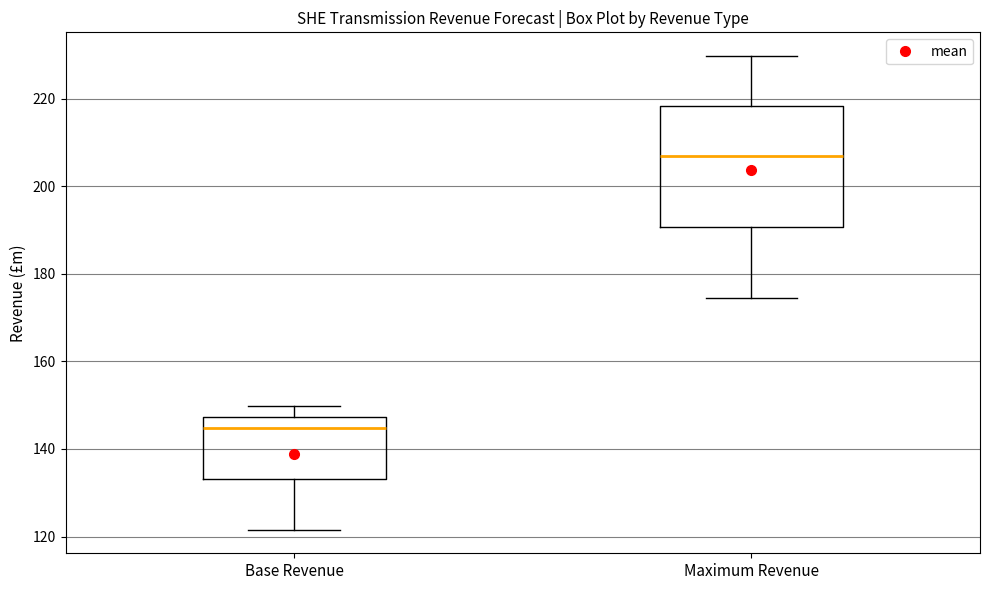

Which box's median line is the highest?

Maximum Revenue